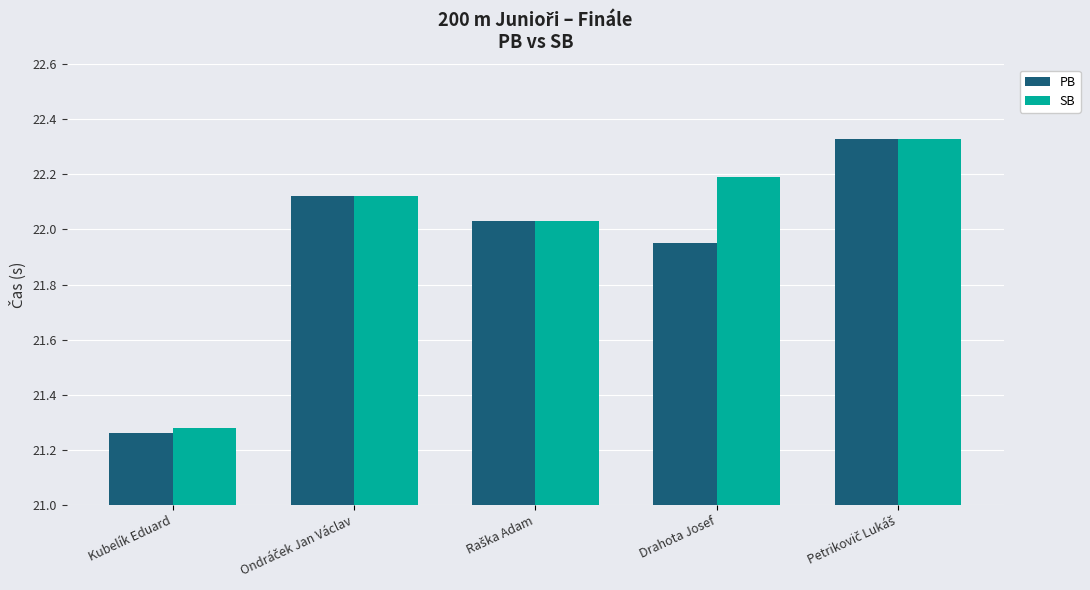

At how many categories does at least one series exceed 22?

4